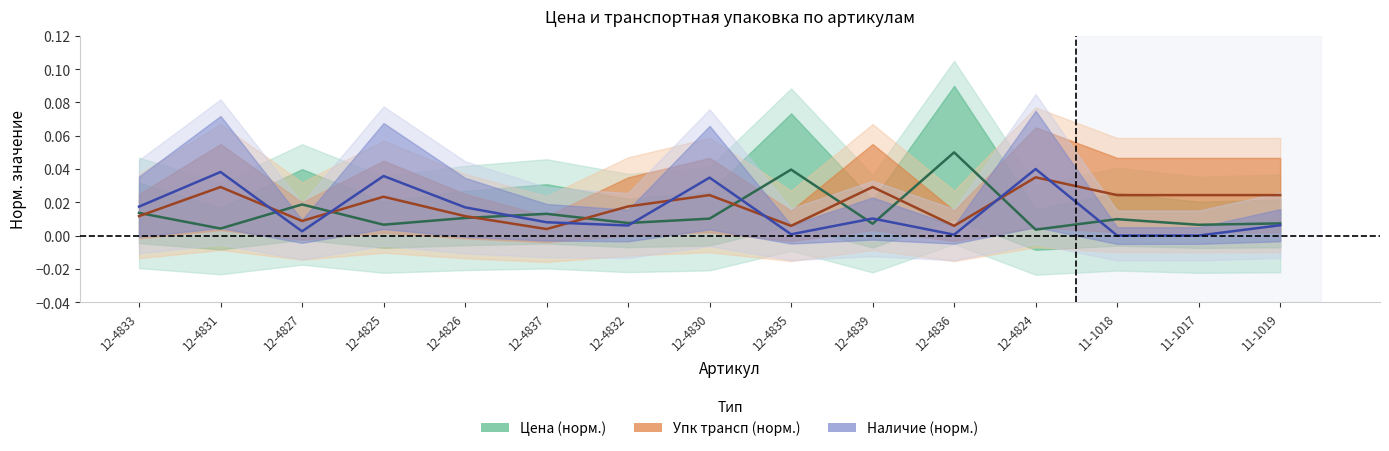

Where do Наличие (норм.) and Цена (норм.) first cross each other?

12-4831 and 12-4827